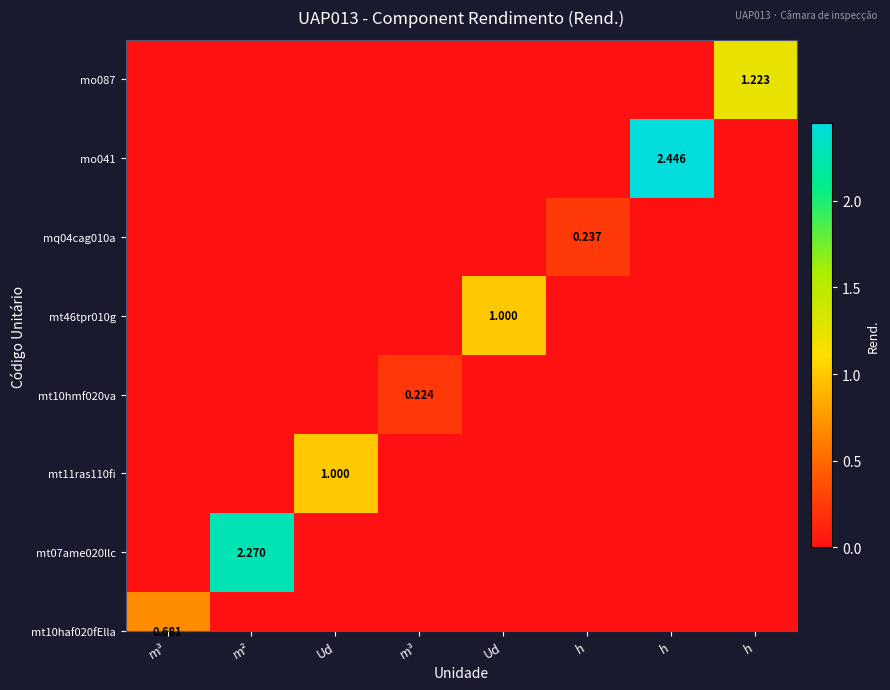

Rank the categories by value from highest to lowest.

h, m³, m², Ud, m³, Ud, h, h